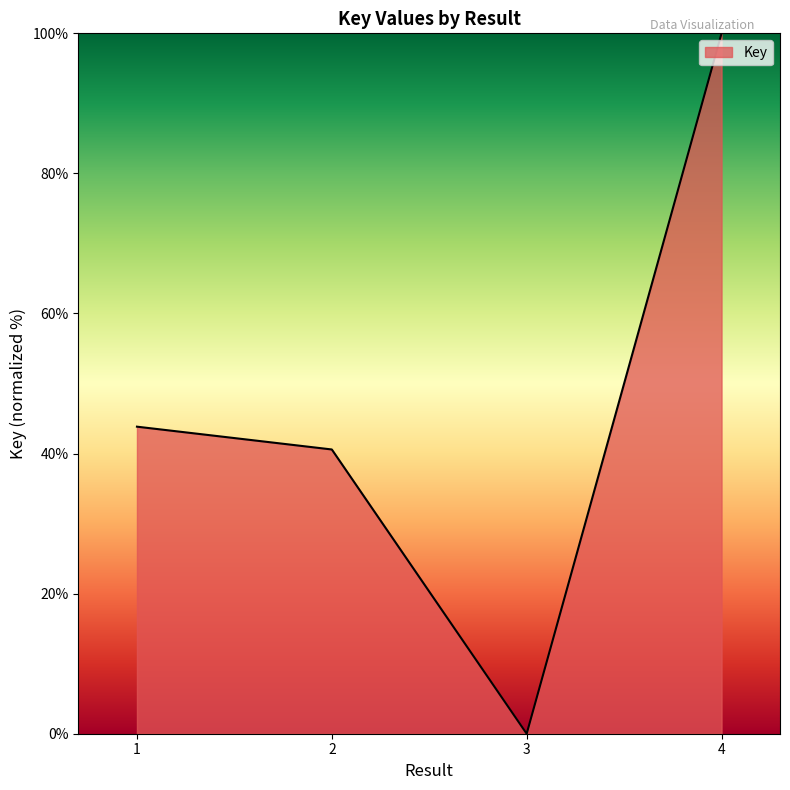

Where does the data first go above 43?

1